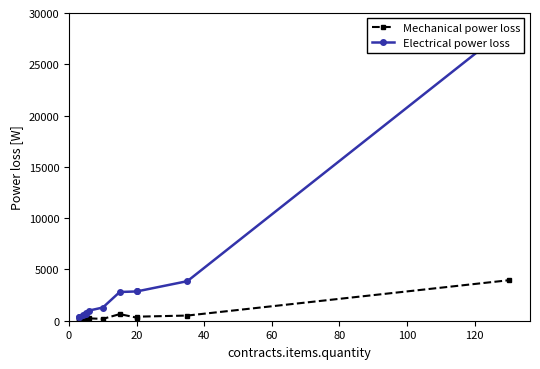

At 60, list the series in order from smallest to largest.

Mechanical power loss, Electrical power loss